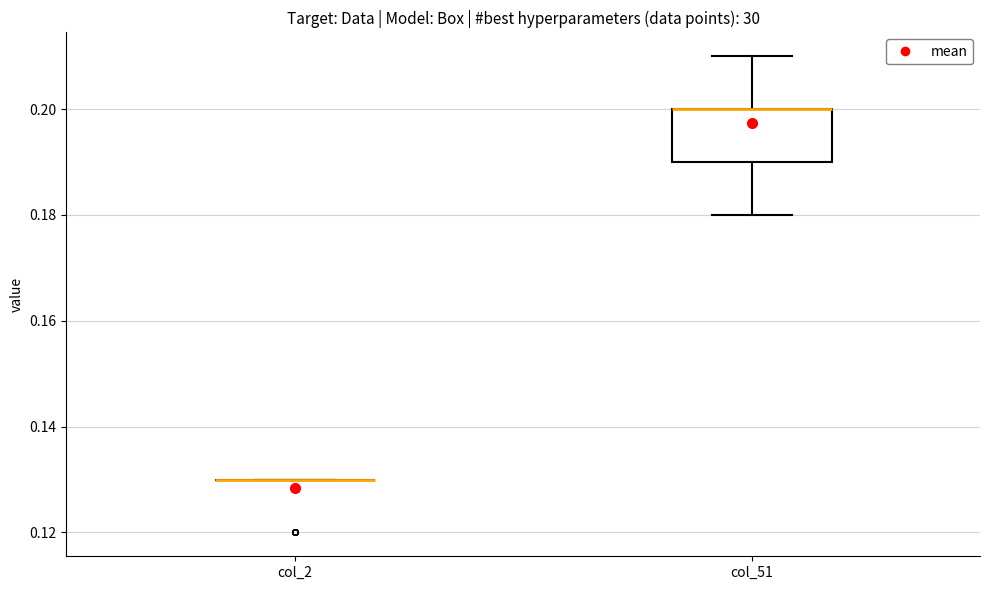

Reading left to right, transcribe this box plot: for each box, give where its median line is, the range the box spans, and where its two whiskers end, as read against the y-axis. The values are not printed on the chart, so give them approximately, as read against the axis.

col_2: box collapsed to a line at 0.13, whiskers 0.13 to 0.13
col_51: median 0.20 (drawn on the box's upper edge), box 0.19 to 0.20, whiskers 0.18 to 0.21